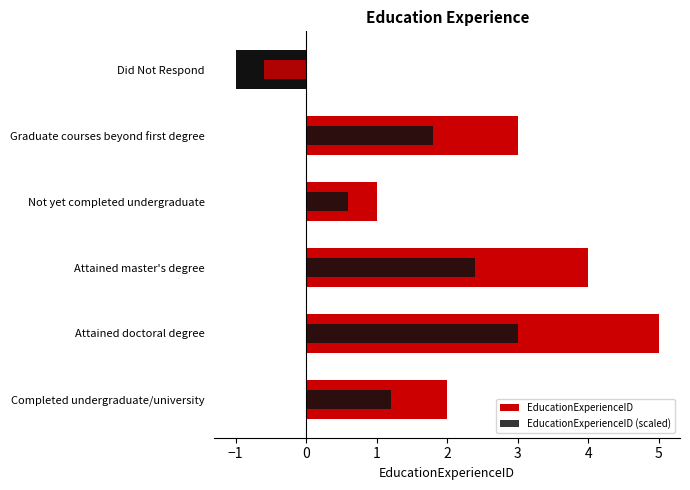

What is the minimum value shown in the chart?

-1.0